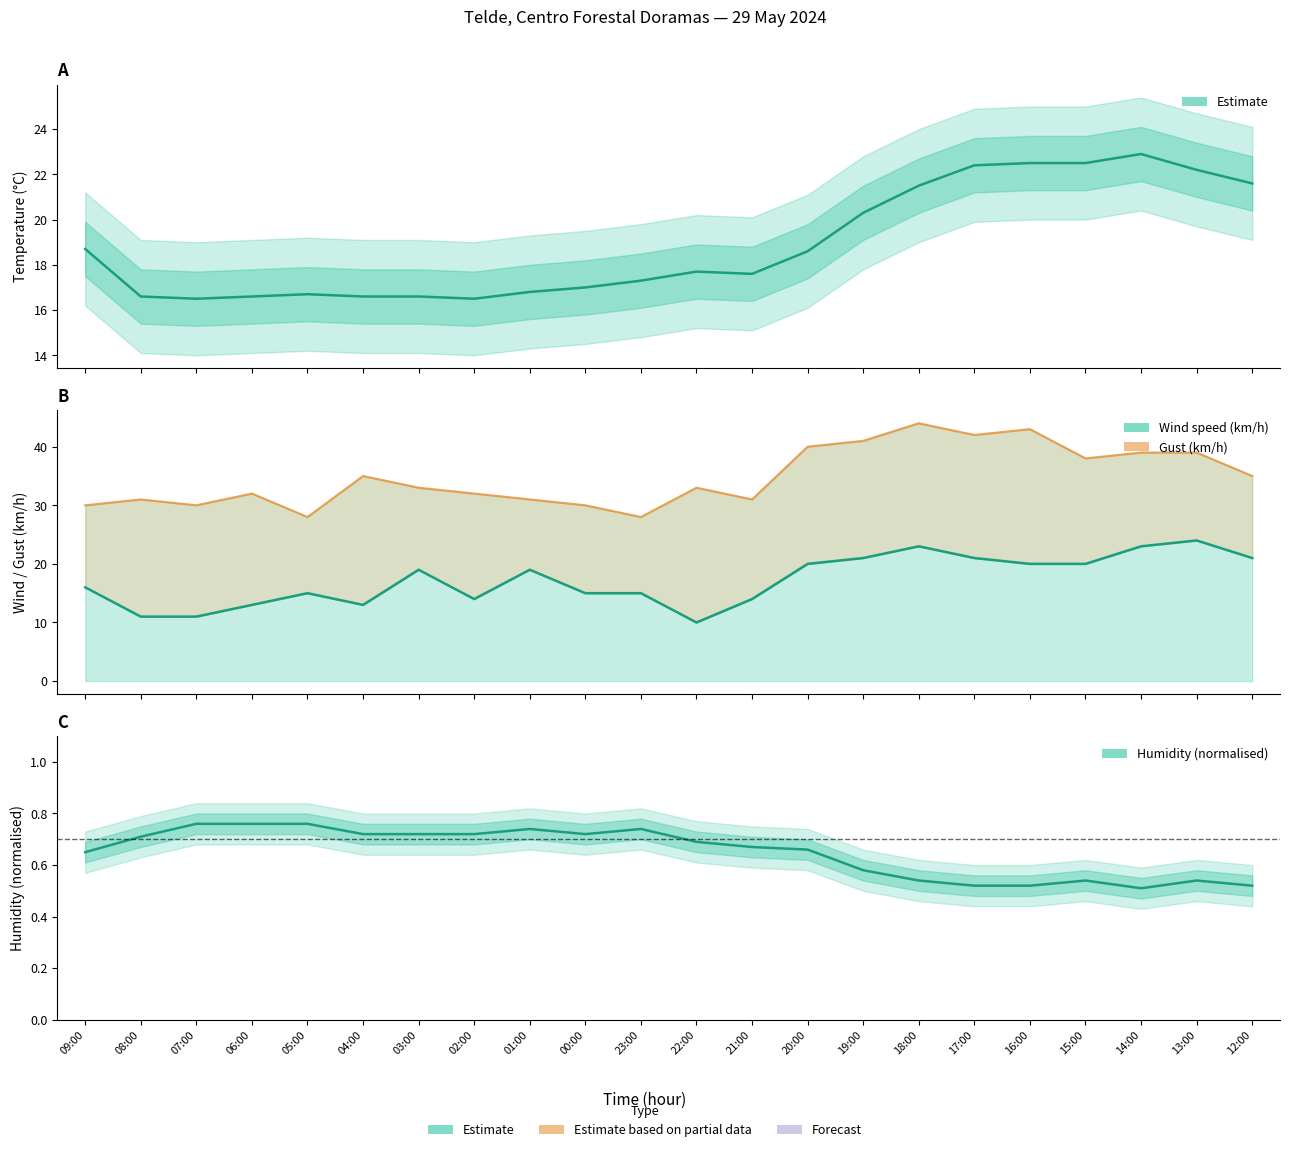

What is the approximate value of Gust (km/h) at 21:00?

31.0